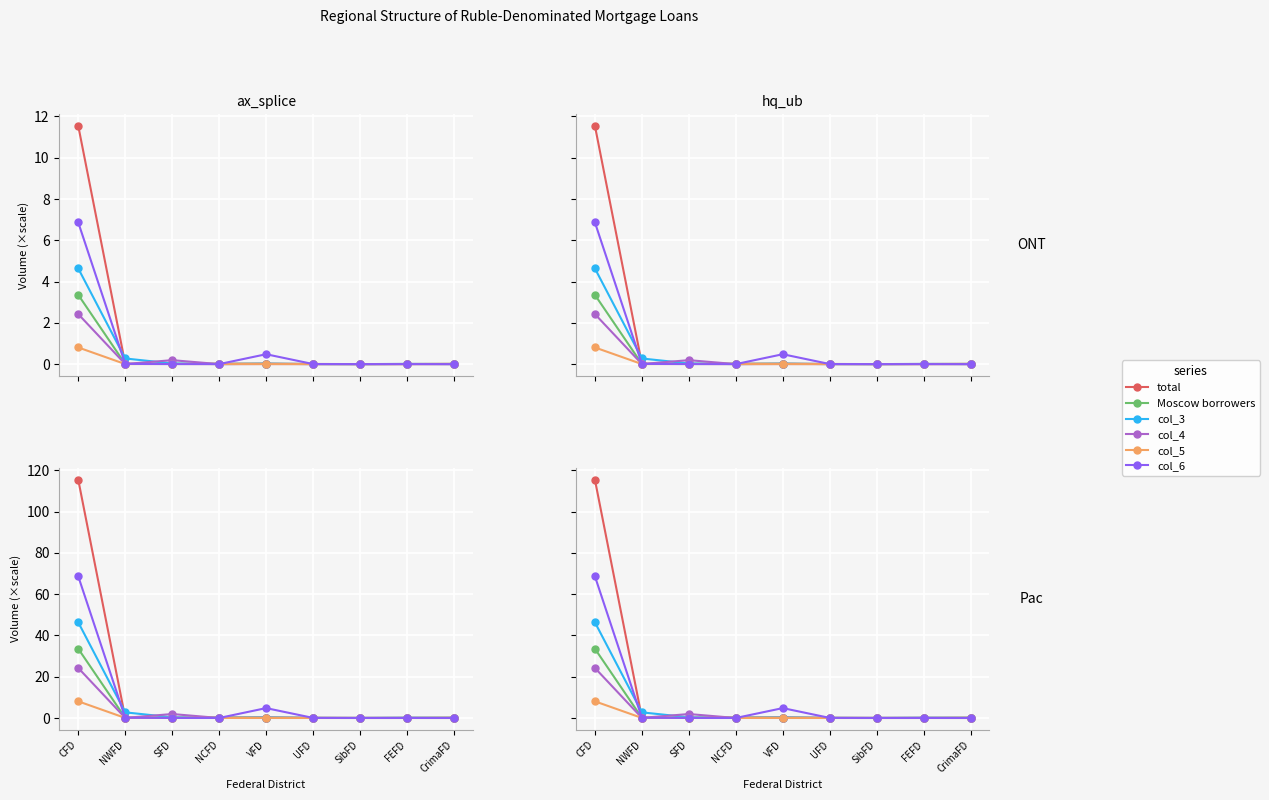

What is the label of the 5th point from the right?

VFD